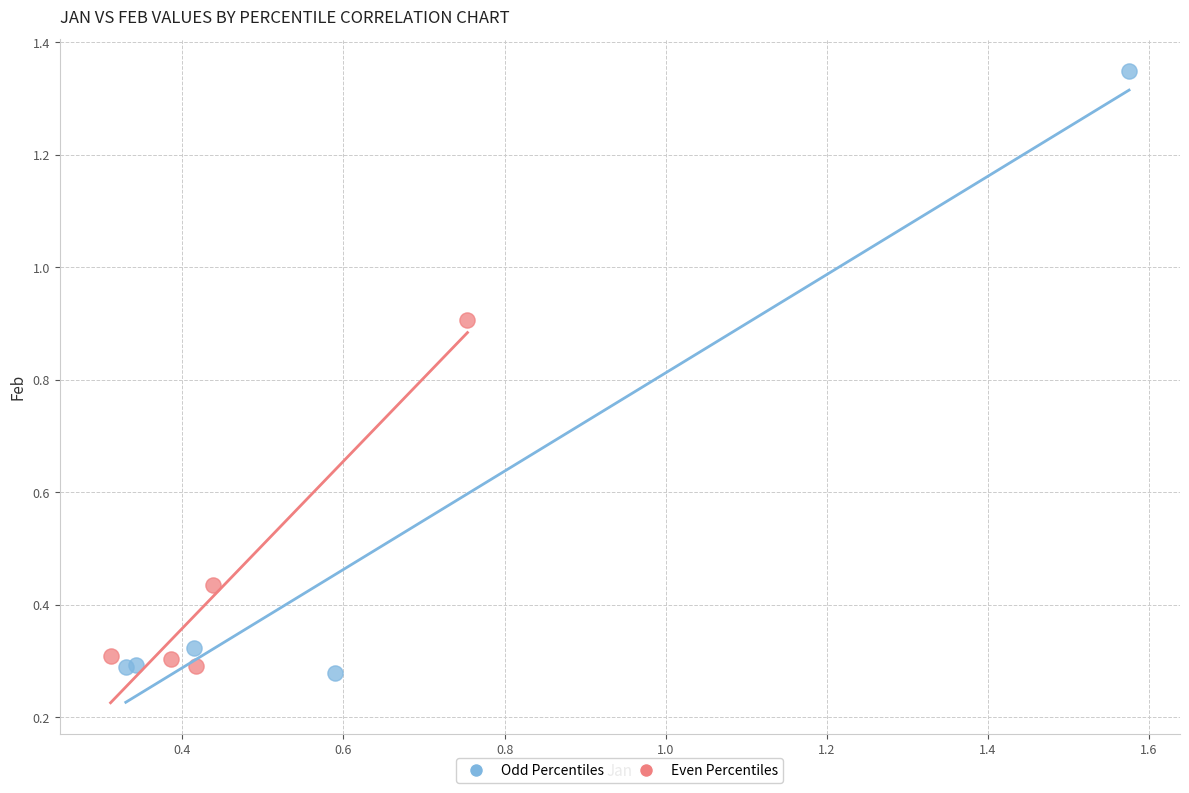

Which series has the largest Y range (max minus min)?

Odd Percentiles